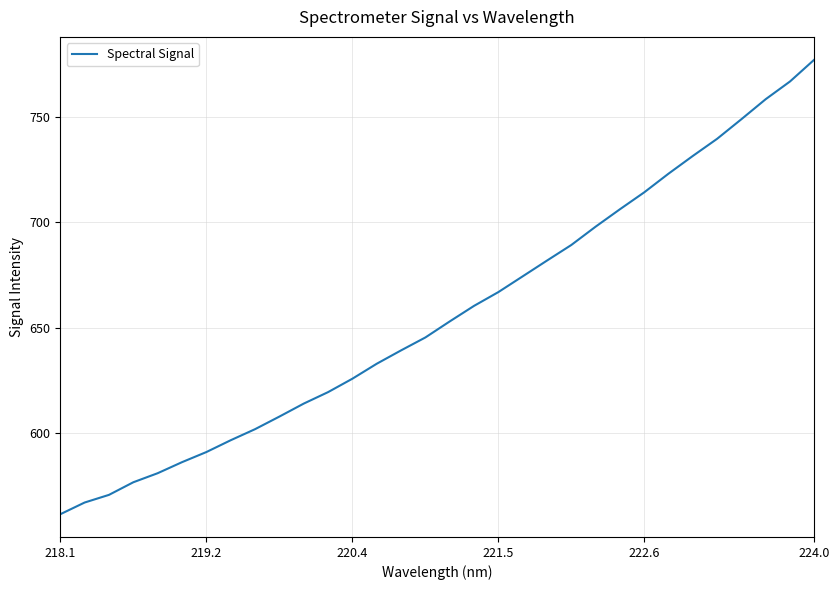

What is the maximum value shown in the chart?

777.5